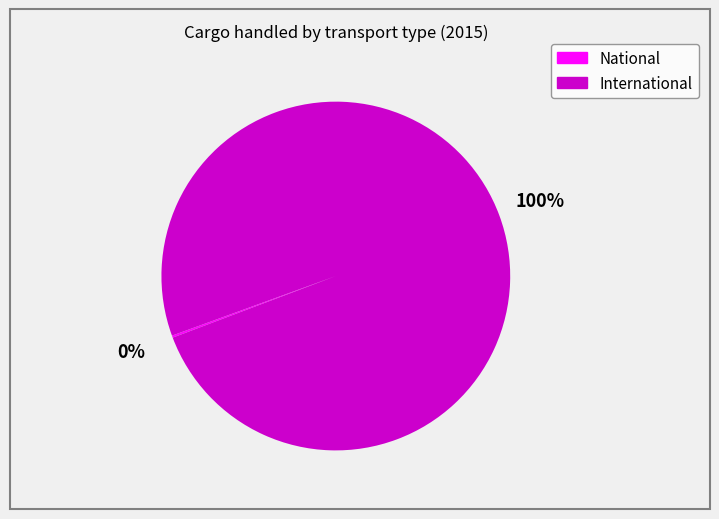

The International slice represents 100% of the pie. True or false?

True